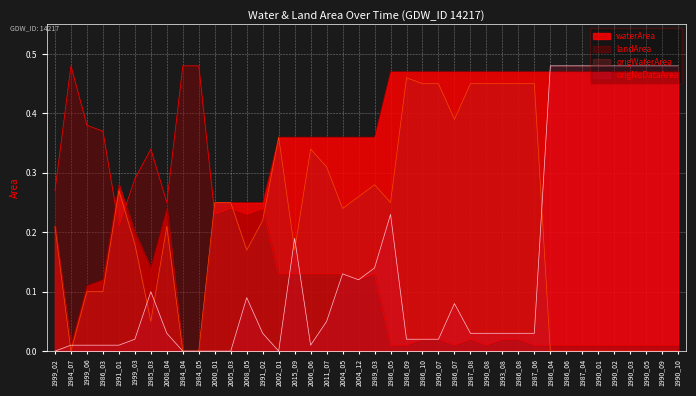

Reading left to right, transcribe all the data shown in this chart.

waterArea: 1999_02=0.2	1984_07=0.0	1999_06=0.1	1986_03=0.1	1991_01=0.3	1999_03=0.2	1985_03=0.1	2008_04=0.2	1984_04=0.0	1984_05=0.0	2000_01=0.2	2005_03=0.2	2008_05=0.2	1991_02=0.2	2002_01=0.4	2015_09=0.4	2006_06=0.4	2011_07=0.4	2004_05=0.4	2004_12=0.4	1989_03=0.4	1986_05=0.5	1986_09=0.5	1986_10=0.5	1990_07=0.5	1986_07=0.5	1987_08=0.5	1990_08=0.5	1993_08=0.5	1986_08=0.5	1987_06=0.5	1986_04=0.5	1986_06=0.5	1987_04=0.5	1990_01=0.5	1990_02=0.5	1990_03=0.5	1990_05=0.5	1990_09=0.5	1990_10=0.5
landArea: 1999_02=0.3	1984_07=0.5	1999_06=0.4	1986_03=0.4	1991_01=0.2	1999_03=0.3	1985_03=0.3	2008_04=0.2	1984_04=0.5	1984_05=0.5	2000_01=0.2	2005_03=0.2	2008_05=0.2	1991_02=0.2	2002_01=0.1	2015_09=0.1	2006_06=0.1	2011_07=0.1	2004_05=0.1	2004_12=0.1	1989_03=0.1	1986_05=0.0	1986_09=0.0	1986_10=0.0	1990_07=0.0	1986_07=0.0	1987_08=0.0	1990_08=0.0	1993_08=0.0	1986_08=0.0	1987_06=0.0	1986_04=0.0	1986_06=0.0	1987_04=0.0	1990_01=0.0	1990_02=0.0	1990_03=0.0	1990_05=0.0	1990_09=0.0	1990_10=0.0
origWaterArea: 1999_02=0.2	1984_07=0.0	1999_06=0.1	1986_03=0.1	1991_01=0.3	1999_03=0.2	1985_03=0.1	2008_04=0.2	1984_04=0.0	1984_05=0.0	2000_01=0.2	2005_03=0.2	2008_05=0.2	1991_02=0.2	2002_01=0.4	2015_09=0.2	2006_06=0.3	2011_07=0.3	2004_05=0.2	2004_12=0.3	1989_03=0.3	1986_05=0.2	1986_09=0.5	1986_10=0.5	1990_07=0.5	1986_07=0.4	1987_08=0.5	1990_08=0.5	1993_08=0.5	1986_08=0.5	1987_06=0.5	1986_04=0.0	1986_06=0.0	1987_04=0.0	1990_01=0.0	1990_02=0.0	1990_03=0.0	1990_05=0.0	1990_09=0.0	1990_10=0.0
origNoDataArea: 1999_02=0.0	1984_07=0.0	1999_06=0.0	1986_03=0.0	1991_01=0.0	1999_03=0.0	1985_03=0.1	2008_04=0.0	1984_04=0.0	1984_05=0.0	2000_01=0.0	2005_03=0.0	2008_05=0.1	1991_02=0.0	2002_01=0.0	2015_09=0.2	2006_06=0.0	2011_07=0.1	2004_05=0.1	2004_12=0.1	1989_03=0.1	1986_05=0.2	1986_09=0.0	1986_10=0.0	1990_07=0.0	1986_07=0.1	1987_08=0.0	1990_08=0.0	1993_08=0.0	1986_08=0.0	1987_06=0.0	1986_04=0.5	1986_06=0.5	1987_04=0.5	1990_01=0.5	1990_02=0.5	1990_03=0.5	1990_05=0.5	1990_09=0.5	1990_10=0.5